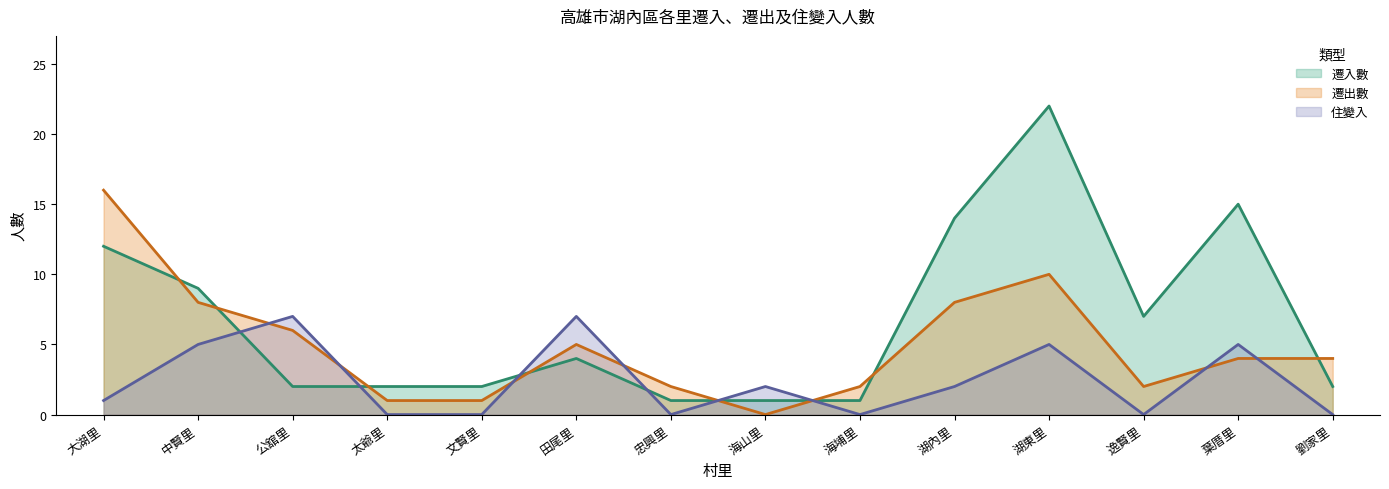

What is the value of the 遷出數 point at the 1st from the left?

16